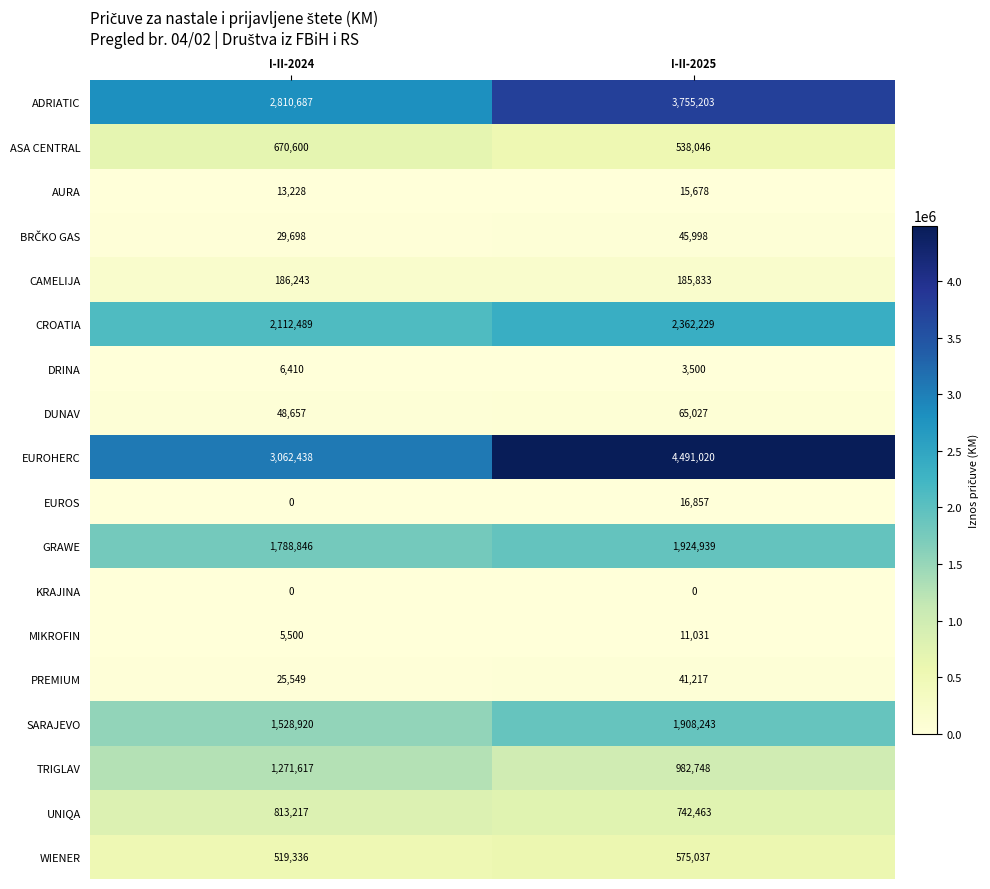

True or false: ASA CENTRAL has a value of 538046 at I-II-2025.

True